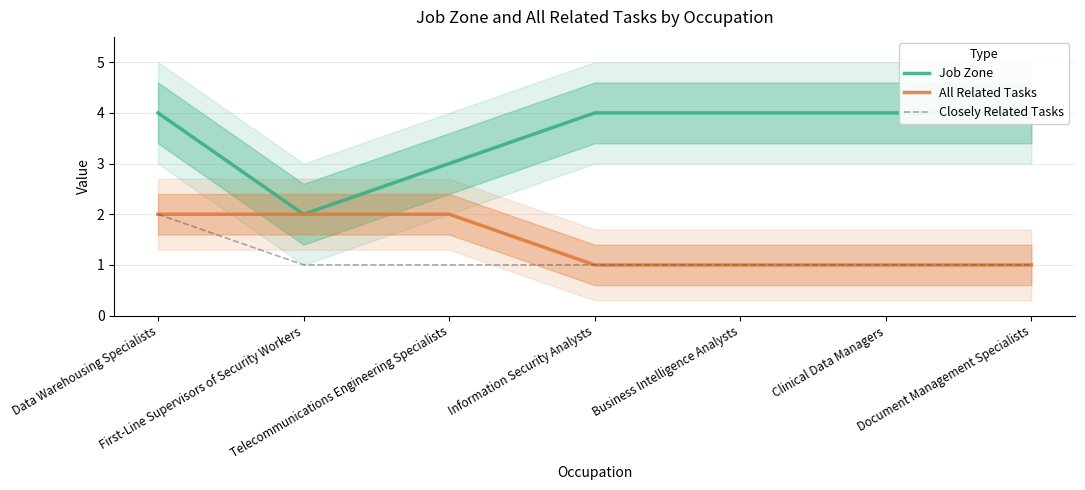

What is the smallest value displayed?

1